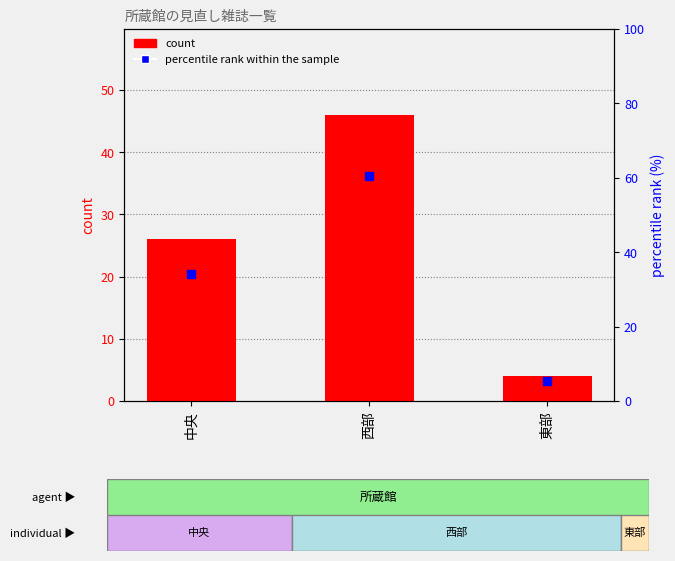

Which series has the largest total across all categories?

percentile rank within the sample